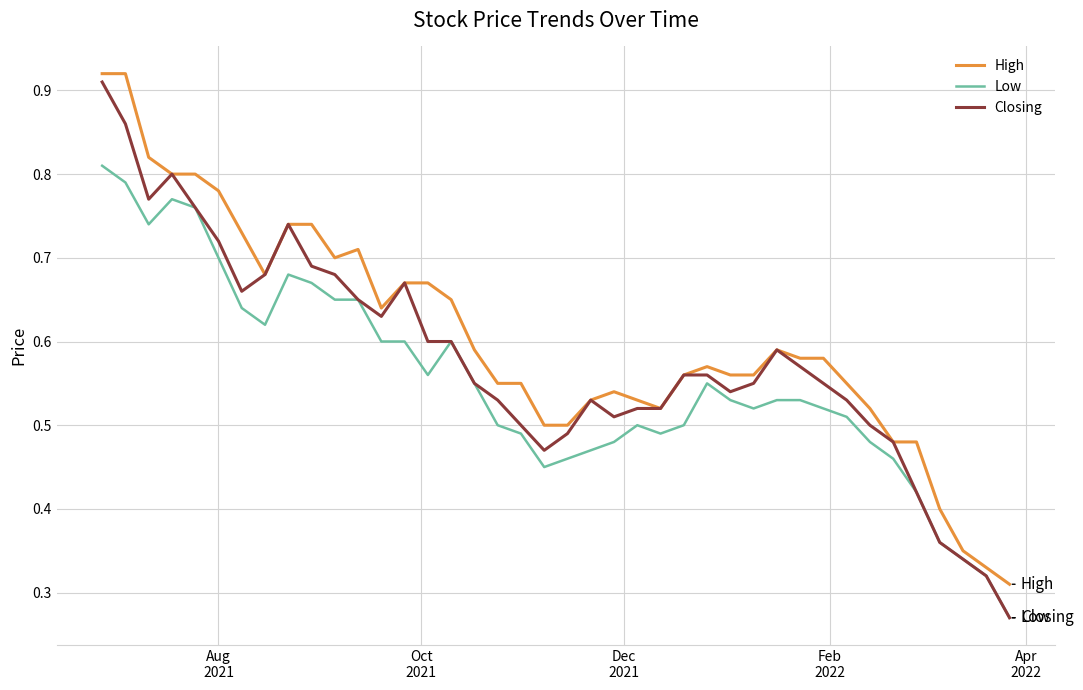

List the series in order of their overall mean, lowest first.

Low, Closing, High